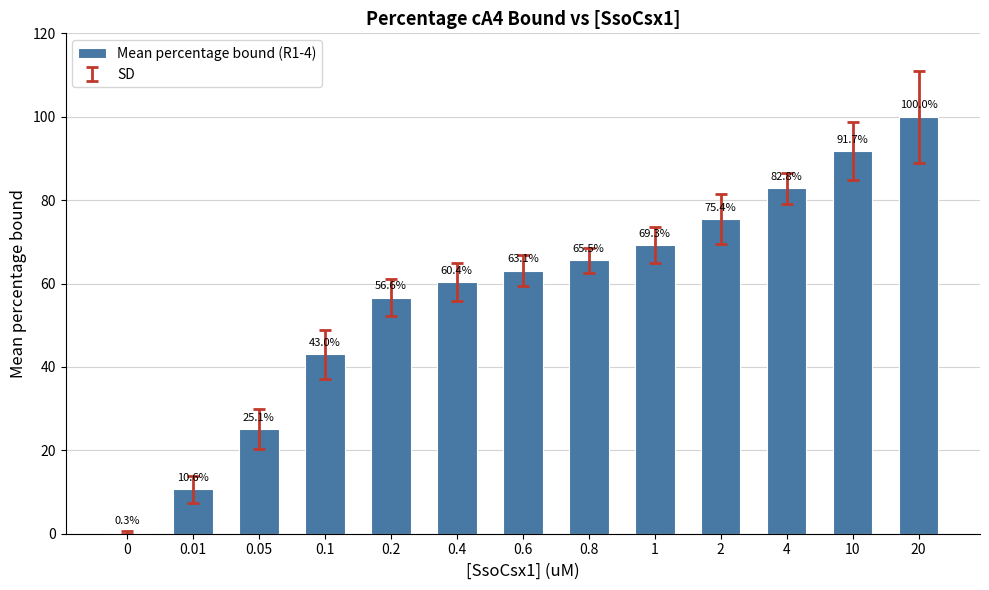

Are the bars horizontal?

No